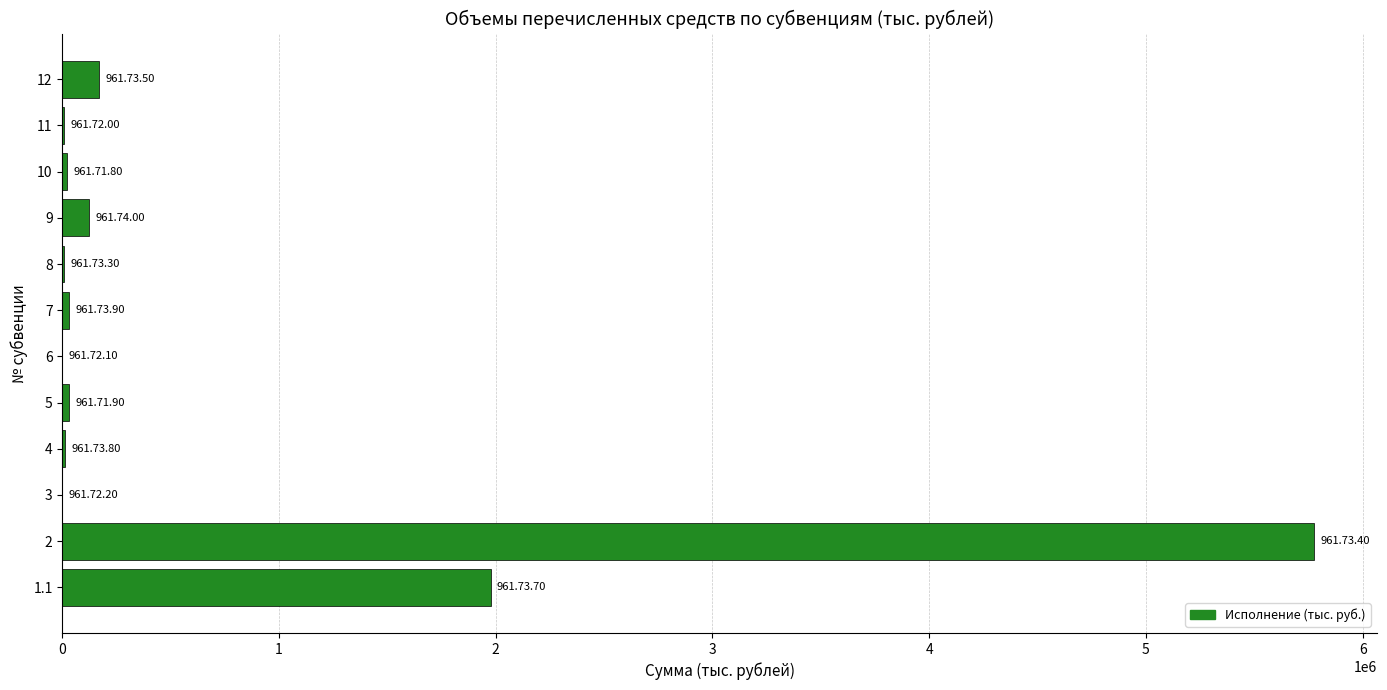

What is the sum of all values?

8161137.3